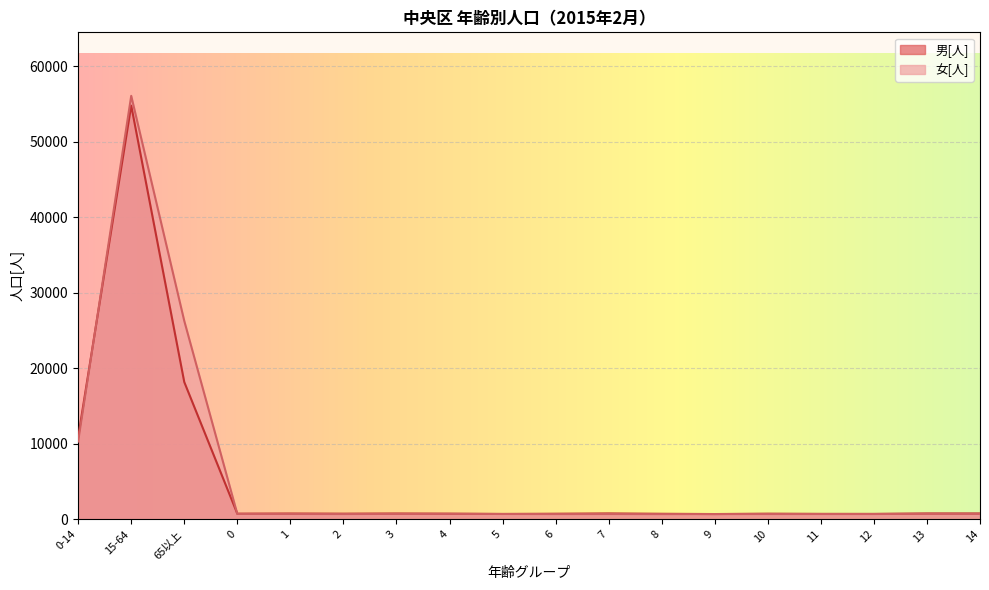

True or false: 男[人] has more than 2 points higher than both neighbors.

True